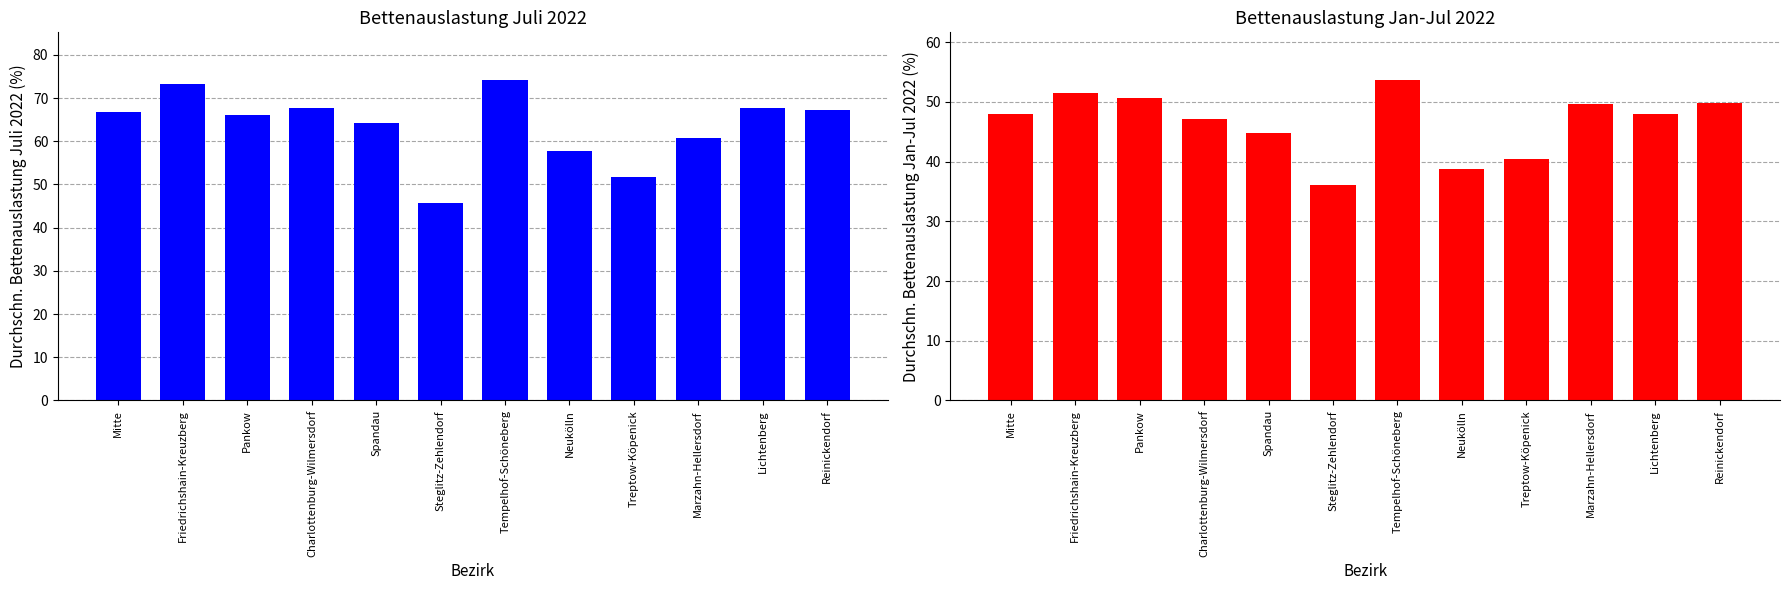

Reading right to left, list all the values displayed in this chart.

Durchschnittliche Bettenauslastung Juli 2022: 67.2	67.7	60.7	51.8	57.7	74.1	45.8	64.2	67.8	66.0	73.3	66.8
Durchschnittliche Bettenauslastung Jan-Jul 2022: 49.8	48.0	49.7	40.5	38.7	53.6	36.0	44.8	47.2	50.6	51.5	48.0